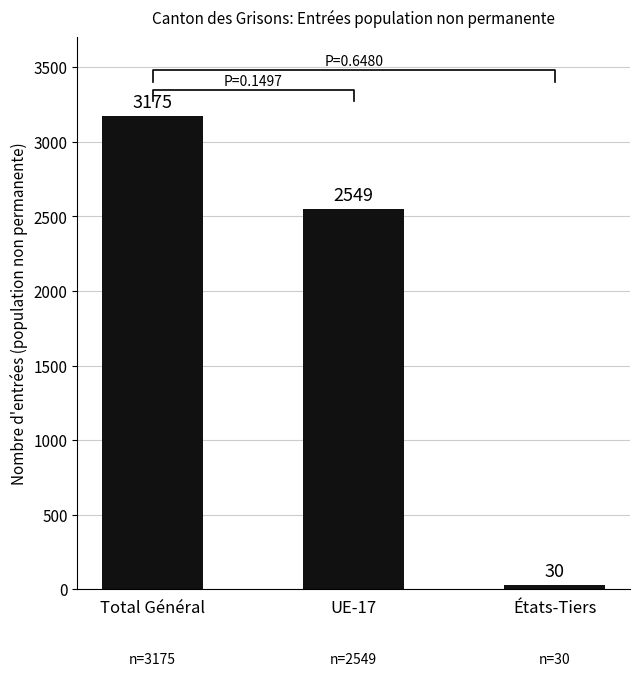

Rank the categories by value from highest to lowest.

Total Général, UE-17, États-Tiers